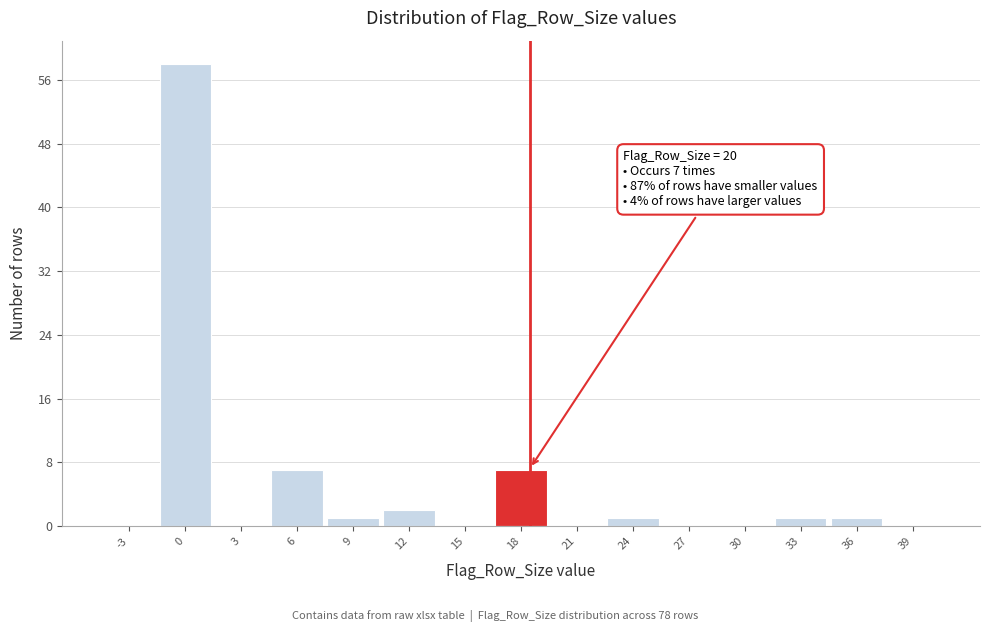

Reading left to right, extract all data points from this chart.

-3=0	0=58	3=0	6=7	9=1	12=2	15=0	18=7	21=0	24=1	27=0	30=0	33=1	36=1	39=0